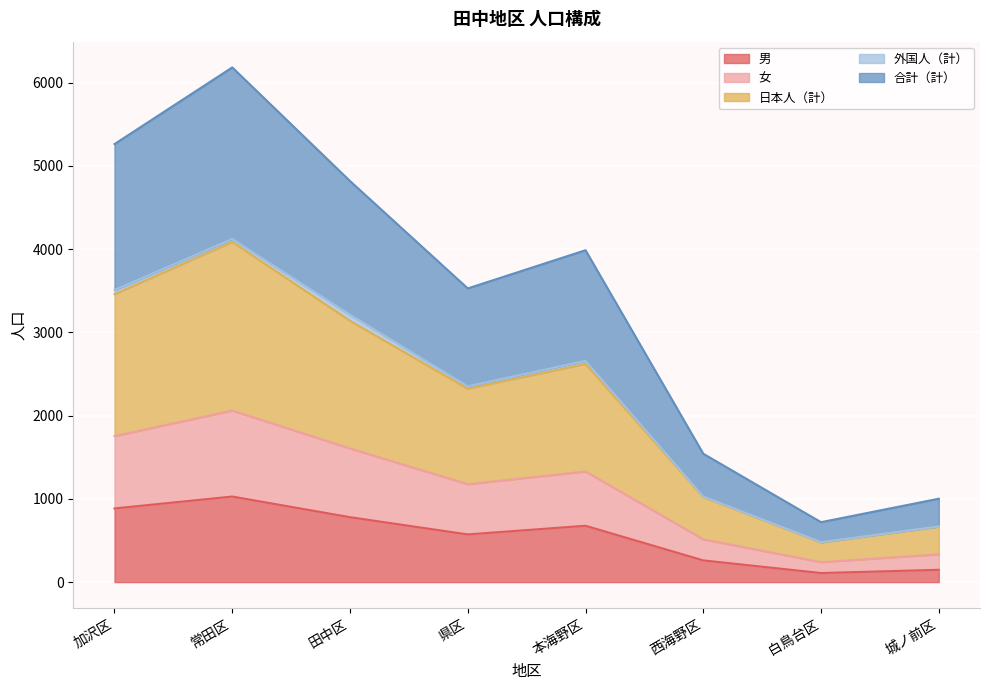

Which category has the highest value in the 男 series?

常田区